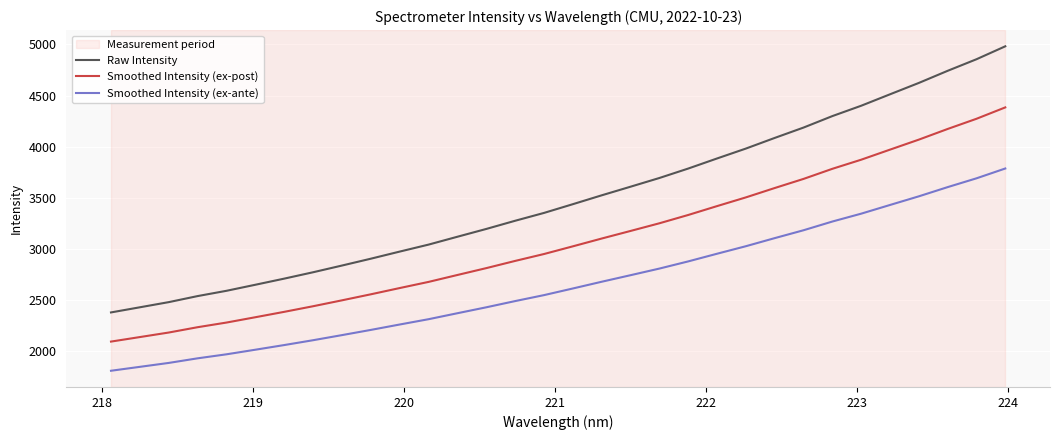

Which series has the largest total across all categories?

Raw Intensity